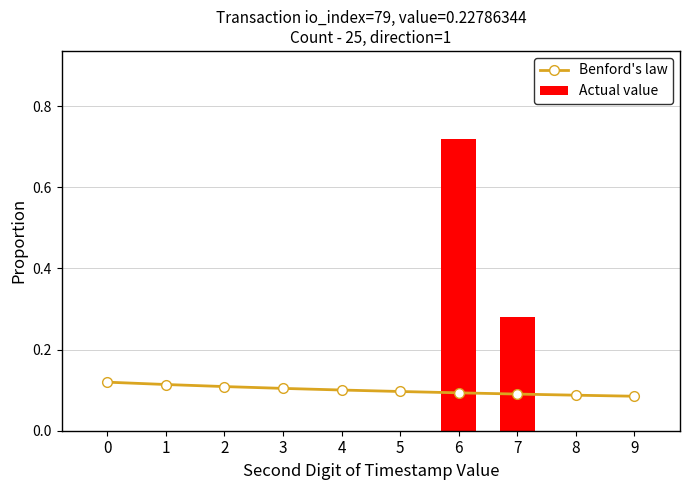

Where is Benford's law nearest to the value 0?

9